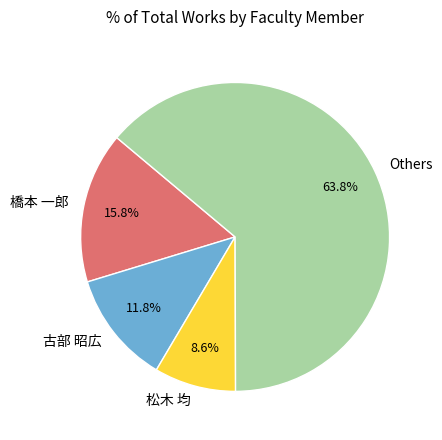

Count the number of slices in the pie.

4